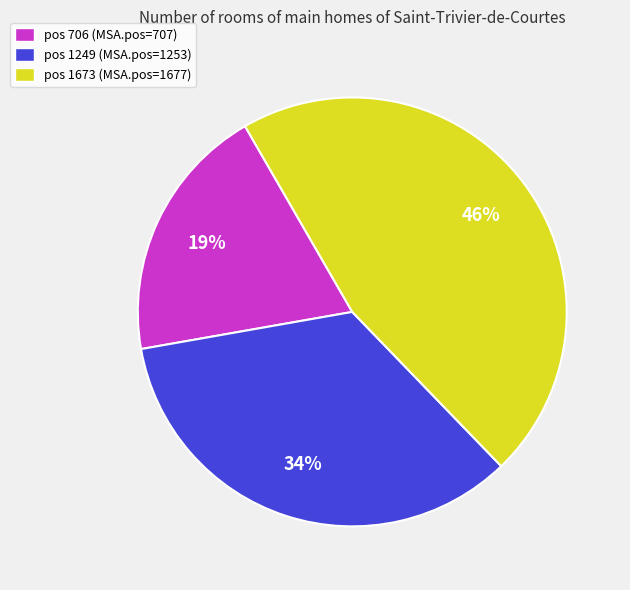

Rank the categories by value from highest to lowest.

pos 1673 (MSA.pos=1677), pos 1249 (MSA.pos=1253), pos 706 (MSA.pos=707)